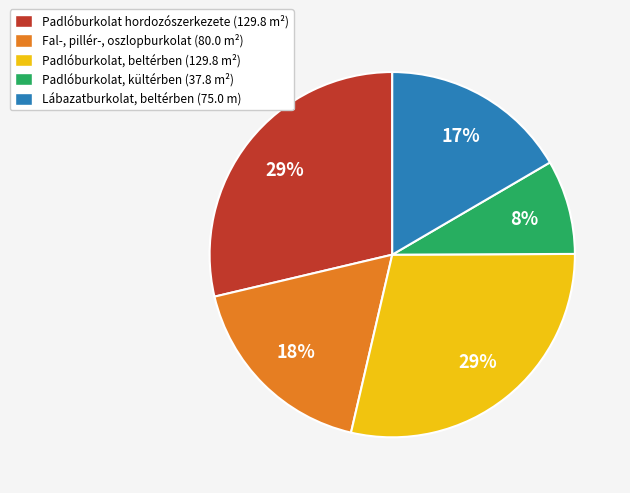

Approximately how many times larger is the value at Padlóburkolat, beltérben (129.8 m²) compared to Fal-, pillér-, oszlopburkolat (80.0 m²)?

1.6